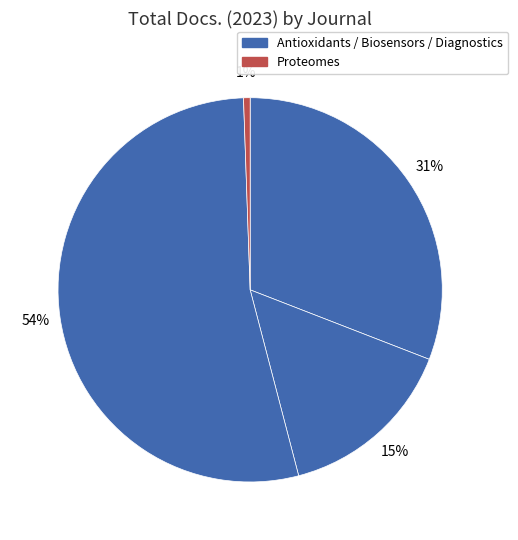

Is there a majority slice in this chart?

Yes